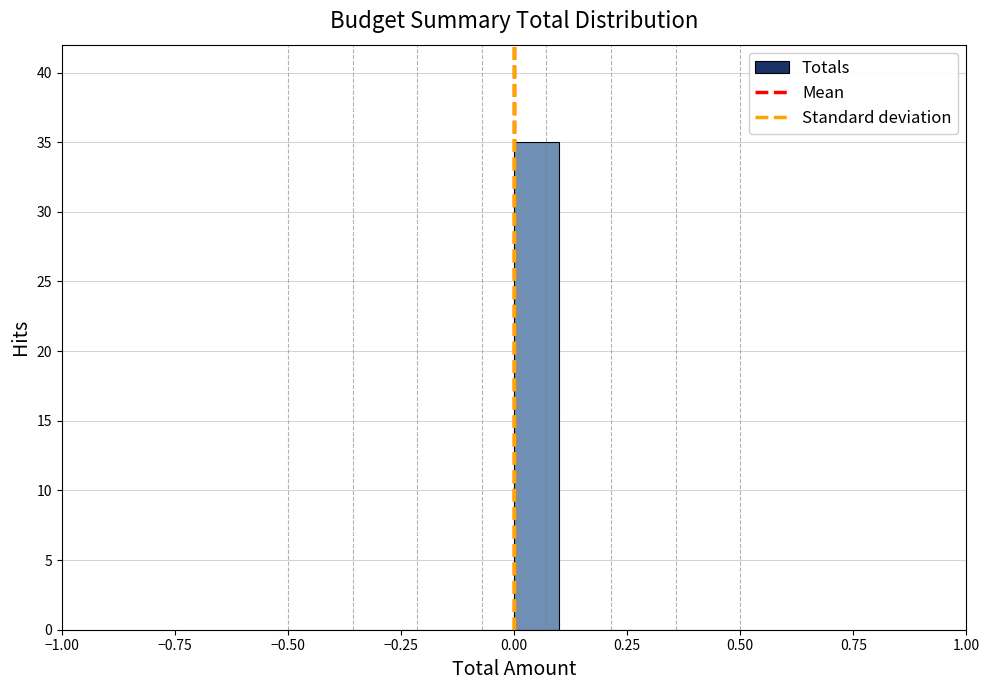

Read against the x-axis, roughly where is the centre of the tallest bar?

0.05